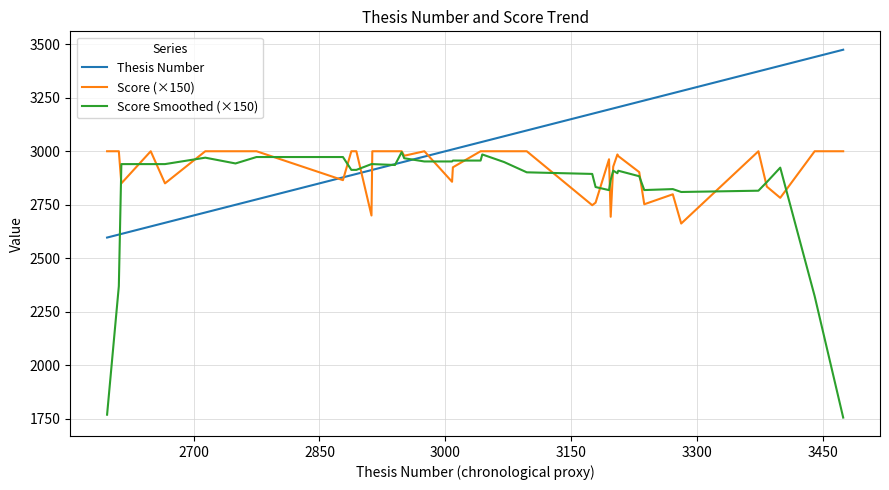

At how many categories does at least one series exceed 2214?

39